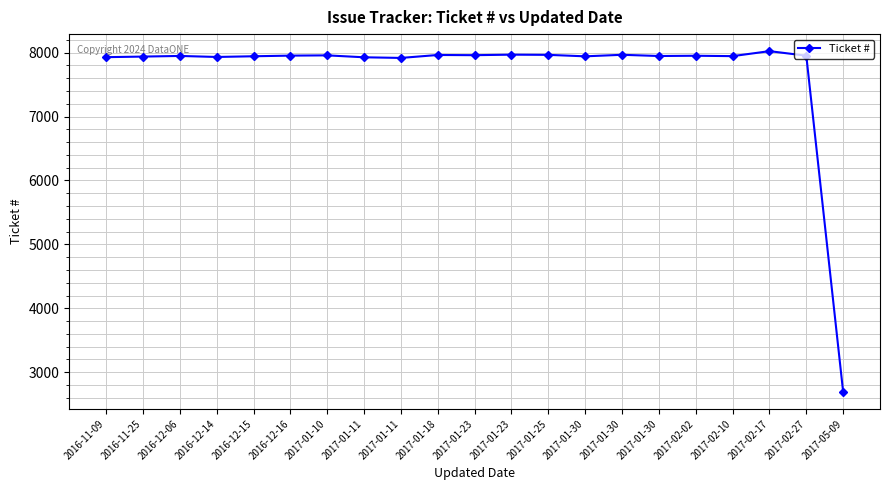

How many data points are less than 7948?

10